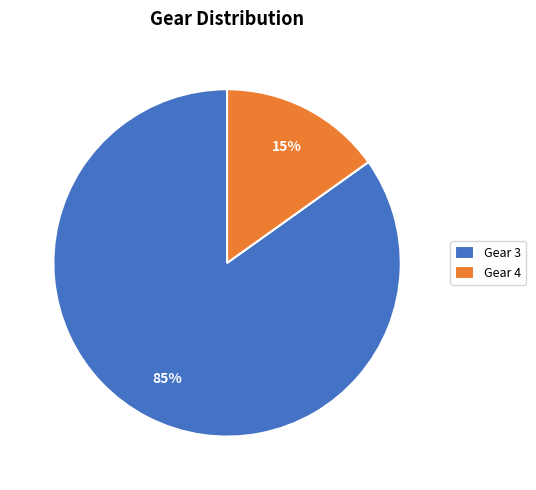

How many slices are in this pie chart?

2